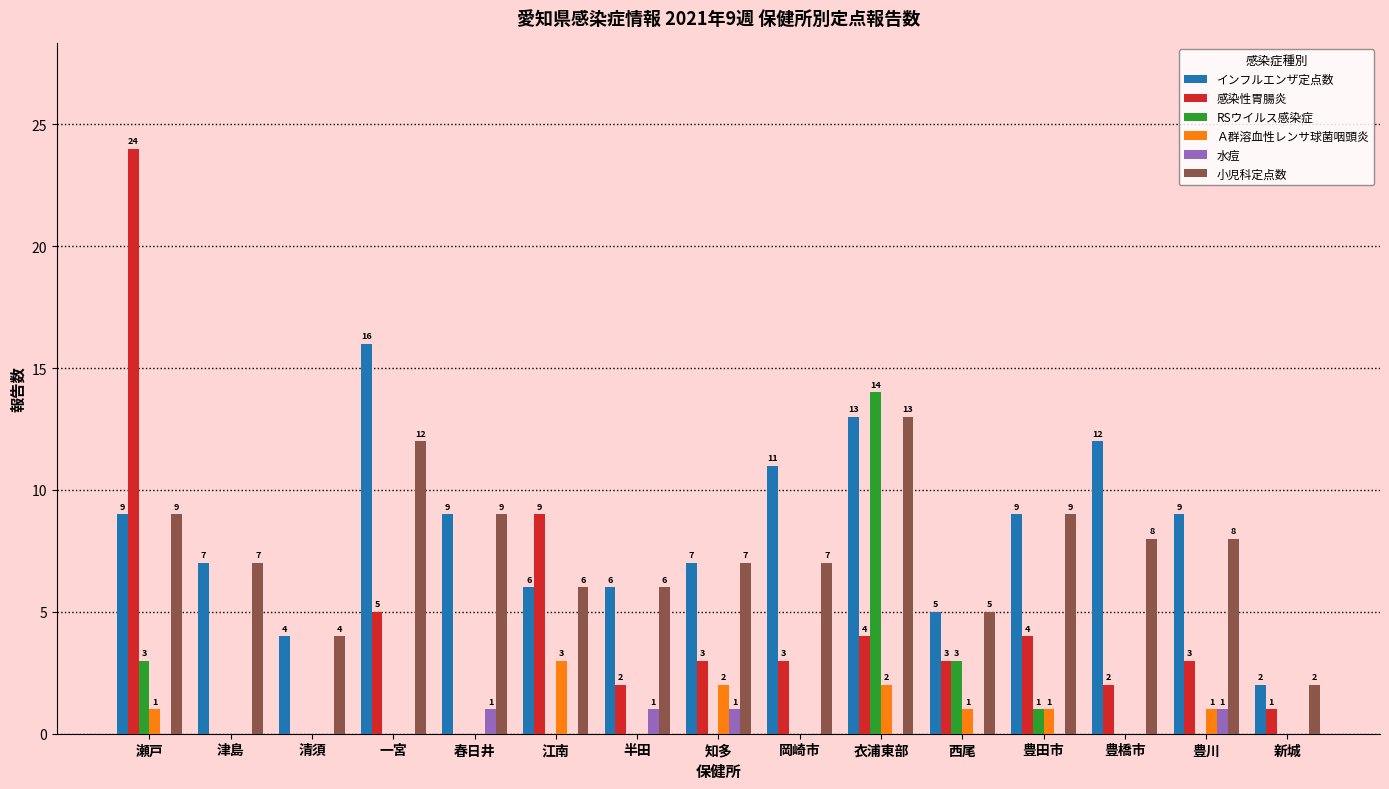

Is the value of 水痘 at 半田 greater than the value of 感染性胃腸炎 at 豊川?

No